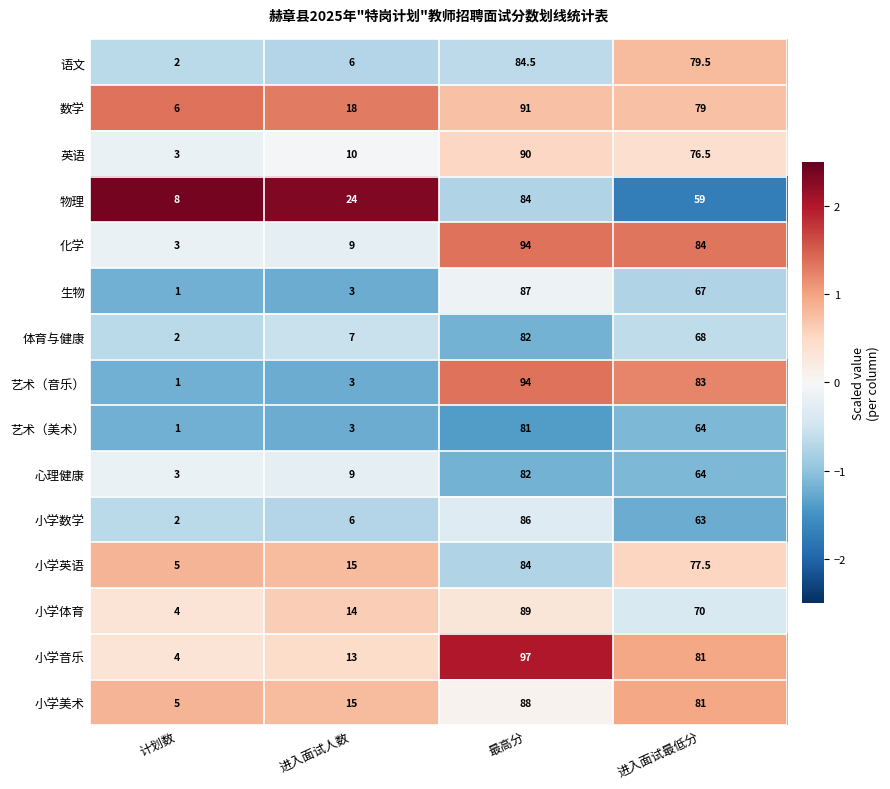

Count the 物理 values in the range 24 to 84.

3